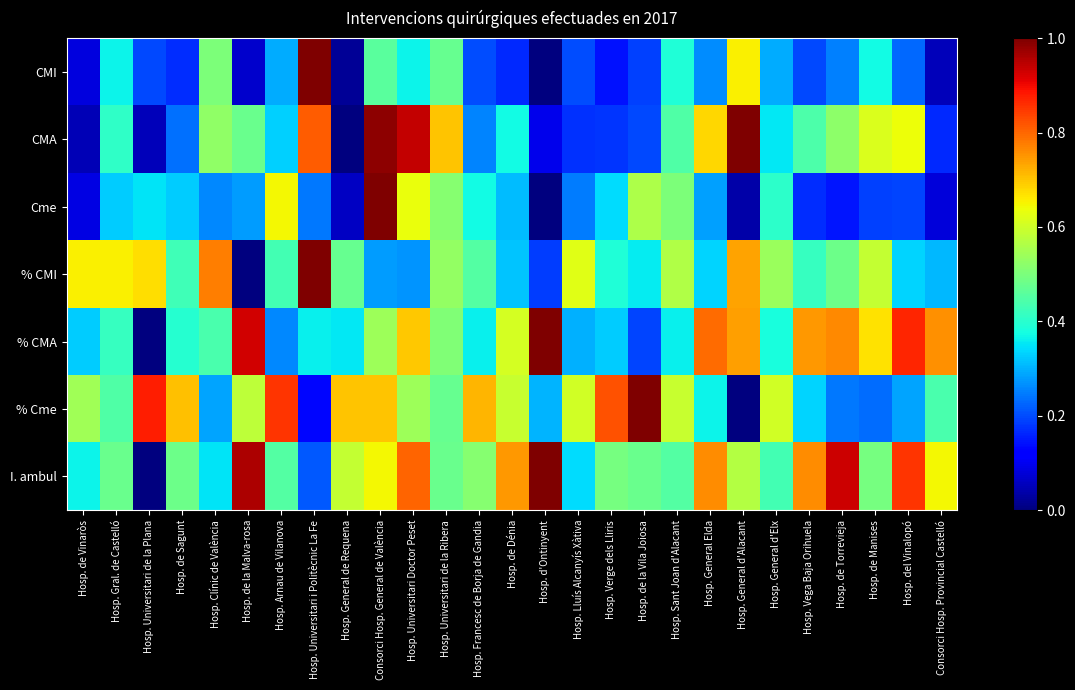

Reading left to right, transcribe all the data shown in this chart.

CMI: Hosp. de Vinaròs=0.1	Hosp. Gral. de Castelló=0.4	Hosp. Universitari de la Plana=0.2	Hosp. de Sagunt=0.2	Hosp. Clínic de València=0.5	Hosp. de la Malva-rosa=0.1	Hosp. Arnau de Vilanova=0.3	Hosp. Universitari i Politècnic La Fe=1.0	Hosp. General de Requena=0.0	Consorci Hosp. General de València=0.5	Hosp. Universitari Doctor Peset=0.4	Hosp. Universitari de la Ribera=0.5	Hosp. Francesc de Borja de Gandia=0.2	Hosp. de Dénia=0.2	Hosp. d'Ontinyent=0.0	Hosp. Lluís Alcanyís Xàtiva=0.2	Hosp. Verge dels Lliris=0.1	Hosp. de la Vila Joiosa=0.2	Hosp. Sant Joan d'Alacant=0.4	Hosp. General Elda=0.3	Hosp. General d'Alacant=0.7	Hosp. General d'Elx=0.3	Hosp. Vega Baja Orihuela=0.2	Hosp. de Torrevieja=0.3	Hosp. de Manises=0.4	Hosp. del Vinalopó=0.2	Consorci Hosp. Provincial Castelló=0.1
CMA: Hosp. de Vinaròs=0.0	Hosp. Gral. de Castelló=0.4	Hosp. Universitari de la Plana=0.1	Hosp. de Sagunt=0.2	Hosp. Clínic de València=0.5	Hosp. de la Malva-rosa=0.5	Hosp. Arnau de Vilanova=0.3	Hosp. Universitari i Politècnic La Fe=0.8	Hosp. General de Requena=0.0	Consorci Hosp. General de València=1.0	Hosp. Universitari Doctor Peset=0.9	Hosp. Universitari de la Ribera=0.7	Hosp. Francesc de Borja de Gandia=0.3	Hosp. de Dénia=0.4	Hosp. d'Ontinyent=0.1	Hosp. Lluís Alcanyís Xàtiva=0.2	Hosp. Verge dels Lliris=0.2	Hosp. de la Vila Joiosa=0.2	Hosp. Sant Joan d'Alacant=0.4	Hosp. General Elda=0.7	Hosp. General d'Alacant=1.0	Hosp. General d'Elx=0.4	Hosp. Vega Baja Orihuela=0.4	Hosp. de Torrevieja=0.5	Hosp. de Manises=0.6	Hosp. del Vinalopó=0.6	Consorci Hosp. Provincial Castelló=0.2
Cme: Hosp. de Vinaròs=0.1	Hosp. Gral. de Castelló=0.3	Hosp. Universitari de la Plana=0.3	Hosp. de Sagunt=0.3	Hosp. Clínic de València=0.3	Hosp. de la Malva-rosa=0.3	Hosp. Arnau de Vilanova=0.6	Hosp. Universitari i Politècnic La Fe=0.2	Hosp. General de Requena=0.1	Consorci Hosp. General de València=1.0	Hosp. Universitari Doctor Peset=0.6	Hosp. Universitari de la Ribera=0.5	Hosp. Francesc de Borja de Gandia=0.4	Hosp. de Dénia=0.3	Hosp. d'Ontinyent=0.0	Hosp. Lluís Alcanyís Xàtiva=0.2	Hosp. Verge dels Lliris=0.3	Hosp. de la Vila Joiosa=0.6	Hosp. Sant Joan d'Alacant=0.5	Hosp. General Elda=0.3	Hosp. General d'Alacant=0.0	Hosp. General d'Elx=0.4	Hosp. Vega Baja Orihuela=0.2	Hosp. de Torrevieja=0.1	Hosp. de Manises=0.2	Hosp. del Vinalopó=0.2	Consorci Hosp. Provincial Castelló=0.1
% CMI: Hosp. de Vinaròs=0.7	Hosp. Gral. de Castelló=0.7	Hosp. Universitari de la Plana=0.7	Hosp. de Sagunt=0.4	Hosp. Clínic de València=0.8	Hosp. de la Malva-rosa=0.0	Hosp. Arnau de Vilanova=0.4	Hosp. Universitari i Politècnic La Fe=1.0	Hosp. General de Requena=0.5	Consorci Hosp. General de València=0.3	Hosp. Universitari Doctor Peset=0.3	Hosp. Universitari de la Ribera=0.5	Hosp. Francesc de Borja de Gandia=0.5	Hosp. de Dénia=0.3	Hosp. d'Ontinyent=0.2	Hosp. Lluís Alcanyís Xàtiva=0.6	Hosp. Verge dels Lliris=0.4	Hosp. de la Vila Joiosa=0.4	Hosp. Sant Joan d'Alacant=0.6	Hosp. General Elda=0.3	Hosp. General d'Alacant=0.7	Hosp. General d'Elx=0.5	Hosp. Vega Baja Orihuela=0.4	Hosp. de Torrevieja=0.5	Hosp. de Manises=0.6	Hosp. del Vinalopó=0.3	Consorci Hosp. Provincial Castelló=0.3
% CMA: Hosp. de Vinaròs=0.3	Hosp. Gral. de Castelló=0.4	Hosp. Universitari de la Plana=0.0	Hosp. de Sagunt=0.4	Hosp. Clínic de València=0.4	Hosp. de la Malva-rosa=0.9	Hosp. Arnau de Vilanova=0.3	Hosp. Universitari i Politècnic La Fe=0.4	Hosp. General de Requena=0.4	Consorci Hosp. General de València=0.5	Hosp. Universitari Doctor Peset=0.7	Hosp. Universitari de la Ribera=0.5	Hosp. Francesc de Borja de Gandia=0.4	Hosp. de Dénia=0.6	Hosp. d'Ontinyent=1.0	Hosp. Lluís Alcanyís Xàtiva=0.3	Hosp. Verge dels Lliris=0.3	Hosp. de la Vila Joiosa=0.2	Hosp. Sant Joan d'Alacant=0.4	Hosp. General Elda=0.8	Hosp. General d'Alacant=0.7	Hosp. General d'Elx=0.4	Hosp. Vega Baja Orihuela=0.7	Hosp. de Torrevieja=0.8	Hosp. de Manises=0.7	Hosp. del Vinalopó=0.9	Consorci Hosp. Provincial Castelló=0.8
% Cme: Hosp. de Vinaròs=0.5	Hosp. Gral. de Castelló=0.4	Hosp. Universitari de la Plana=0.9	Hosp. de Sagunt=0.7	Hosp. Clínic de València=0.3	Hosp. de la Malva-rosa=0.6	Hosp. Arnau de Vilanova=0.9	Hosp. Universitari i Politècnic La Fe=0.1	Hosp. General de Requena=0.7	Consorci Hosp. General de València=0.7	Hosp. Universitari Doctor Peset=0.5	Hosp. Universitari de la Ribera=0.5	Hosp. Francesc de Borja de Gandia=0.7	Hosp. de Dénia=0.6	Hosp. d'Ontinyent=0.3	Hosp. Lluís Alcanyís Xàtiva=0.6	Hosp. Verge dels Lliris=0.8	Hosp. de la Vila Joiosa=1.0	Hosp. Sant Joan d'Alacant=0.6	Hosp. General Elda=0.4	Hosp. General d'Alacant=0.0	Hosp. General d'Elx=0.6	Hosp. Vega Baja Orihuela=0.3	Hosp. de Torrevieja=0.2	Hosp. de Manises=0.2	Hosp. del Vinalopó=0.3	Consorci Hosp. Provincial Castelló=0.4
I. ambul: Hosp. de Vinaròs=0.4	Hosp. Gral. de Castelló=0.5	Hosp. Universitari de la Plana=0.0	Hosp. de Sagunt=0.5	Hosp. Clínic de València=0.3	Hosp. de la Malva-rosa=1.0	Hosp. Arnau de Vilanova=0.5	Hosp. Universitari i Politècnic La Fe=0.2	Hosp. General de Requena=0.6	Consorci Hosp. General de València=0.6	Hosp. Universitari Doctor Peset=0.8	Hosp. Universitari de la Ribera=0.5	Hosp. Francesc de Borja de Gandia=0.5	Hosp. de Dénia=0.7	Hosp. d'Ontinyent=1.0	Hosp. Lluís Alcanyís Xàtiva=0.3	Hosp. Verge dels Lliris=0.5	Hosp. de la Vila Joiosa=0.5	Hosp. Sant Joan d'Alacant=0.4	Hosp. General Elda=0.8	Hosp. General d'Alacant=0.6	Hosp. General d'Elx=0.4	Hosp. Vega Baja Orihuela=0.8	Hosp. de Torrevieja=0.9	Hosp. de Manises=0.5	Hosp. del Vinalopó=0.9	Consorci Hosp. Provincial Castelló=0.6